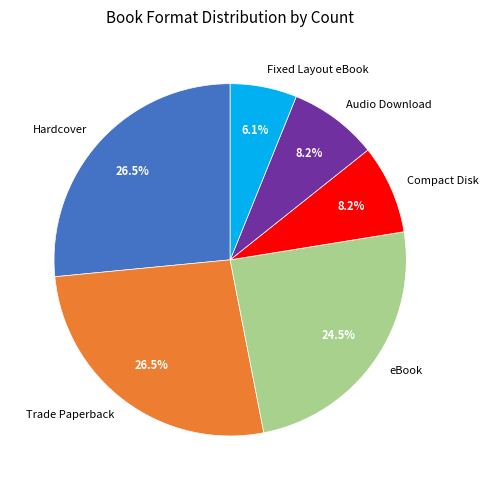

Which slice is the smallest?

Fixed Layout eBook